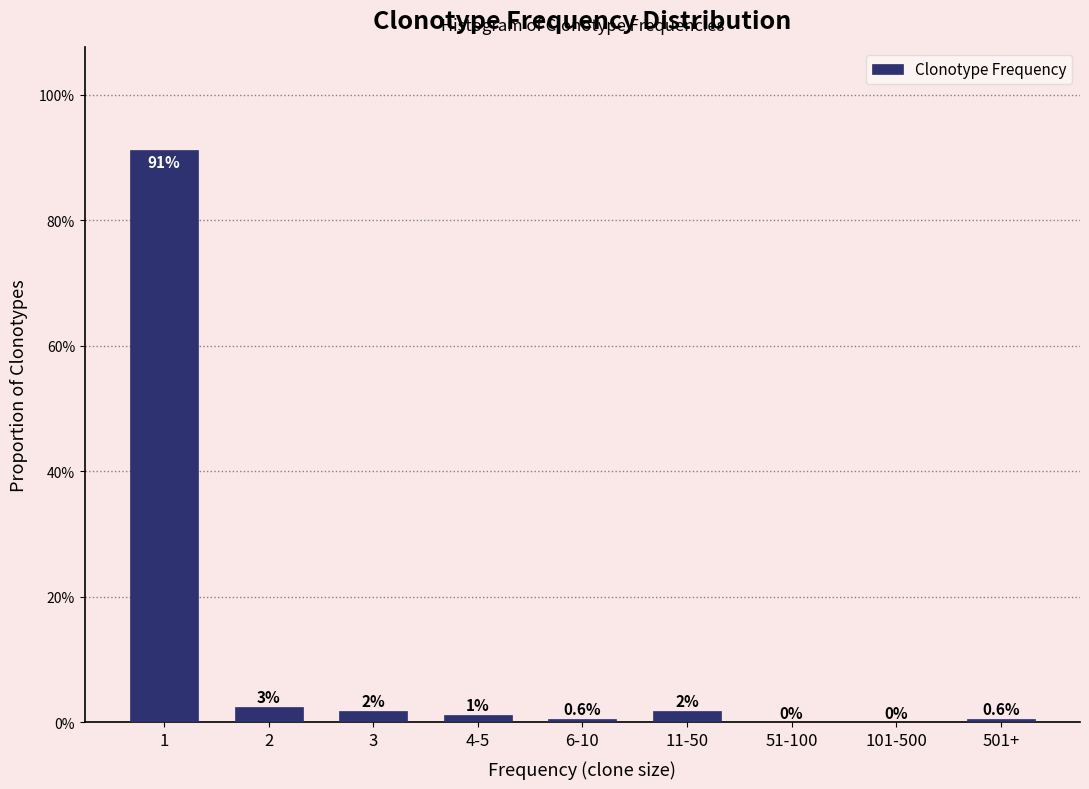

Are the bars horizontal?

No